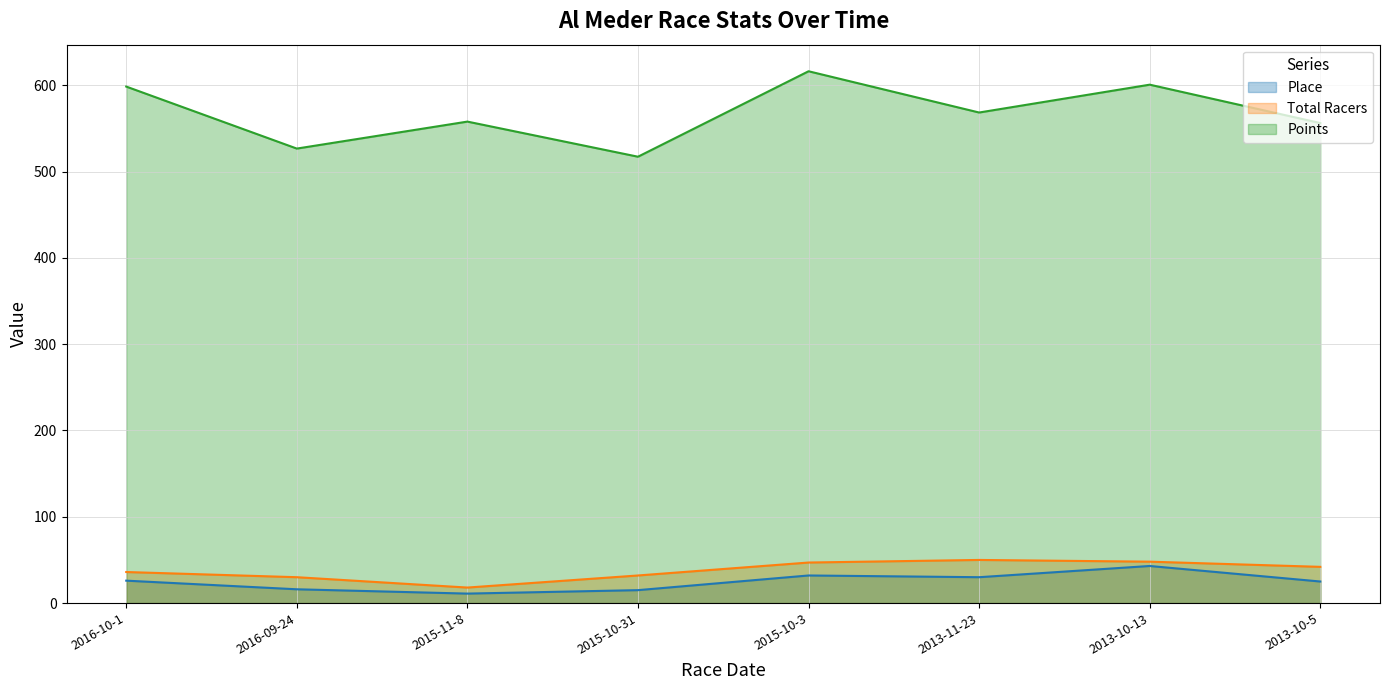

What is the total value across all series at 2015-11-8?

587.0